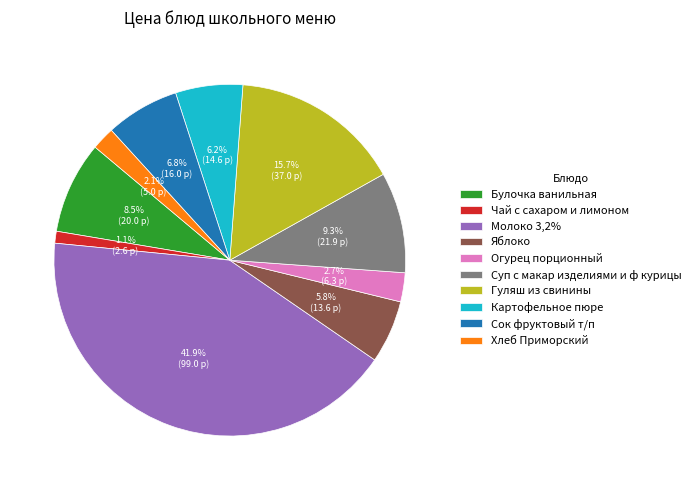

Combined, do Чай с сахаром и лимоном and Гуляш из свинины account for over 50%?

No